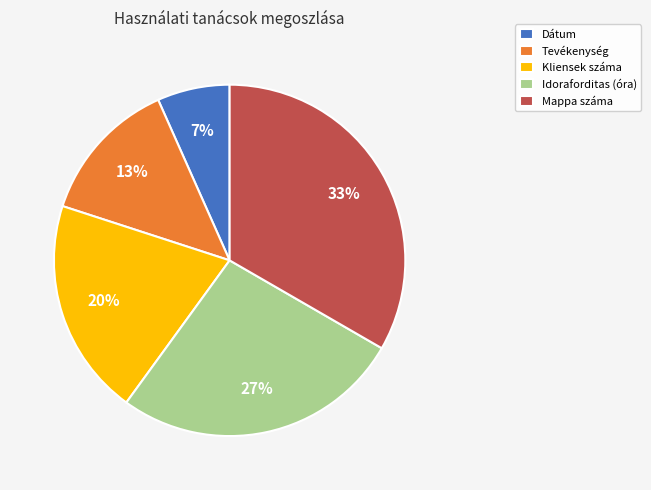

What percentage is the Tevékenység slice, to the nearest percent?

13%